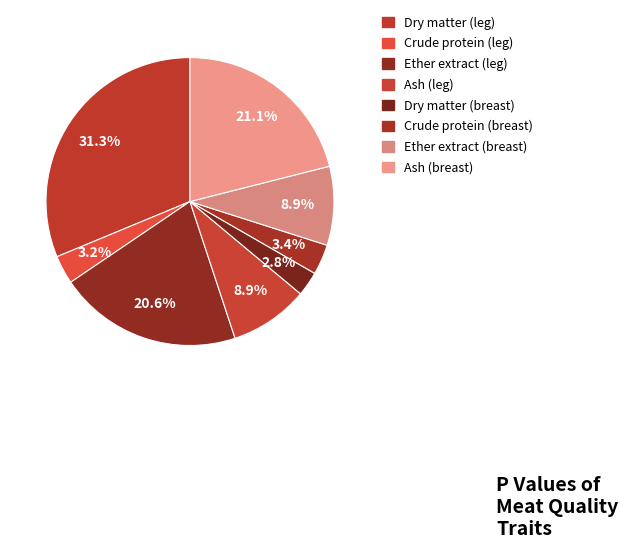

Is there any slice that represents more than half of the pie?

No